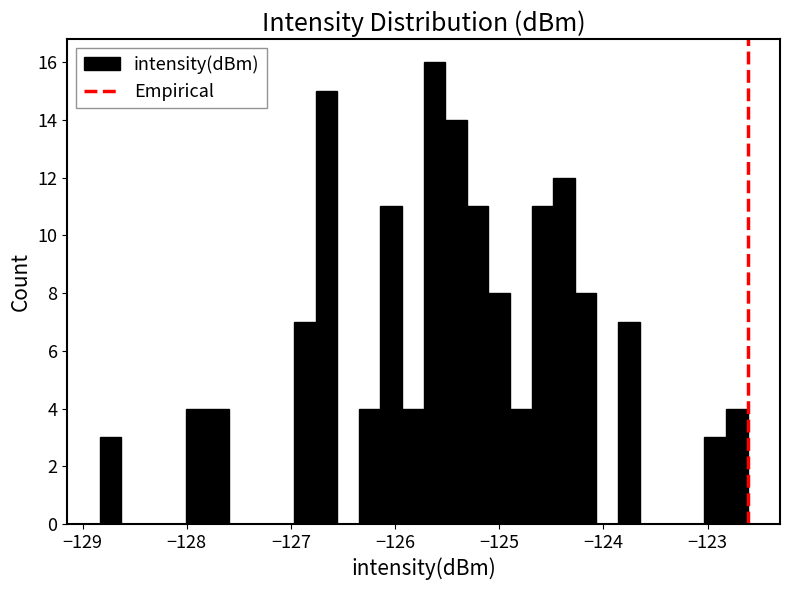

Around what value on the x-axis is the tallest bar? Give the approximate position of its centre, as read against the axis.

-125.6